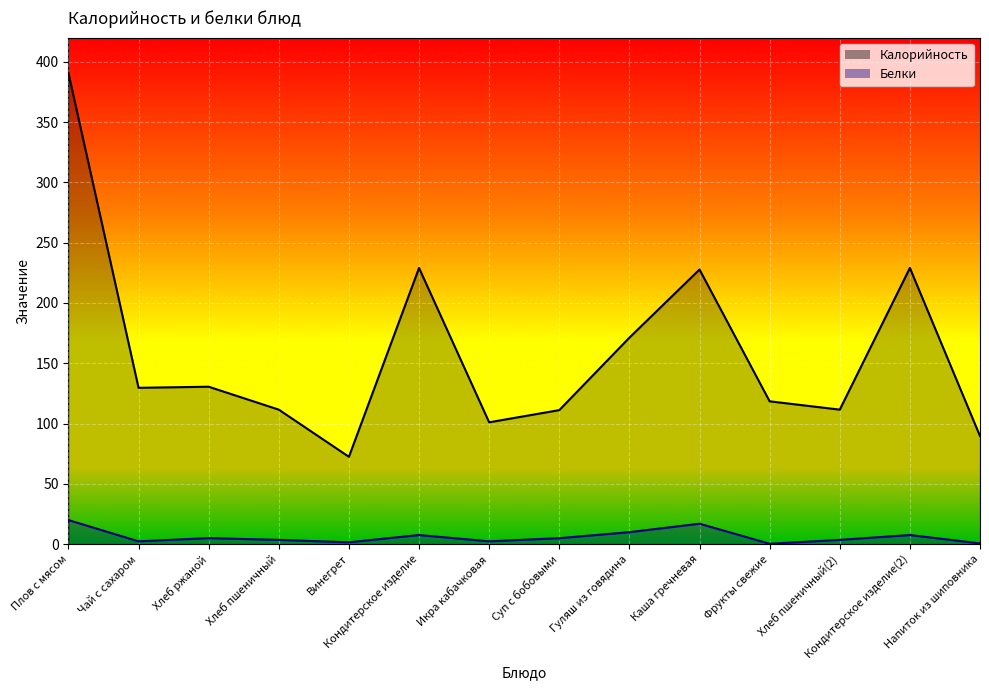

What is the sum of the Калорийность values at Кондитерское изделие and Икра кабачковая?

330.0